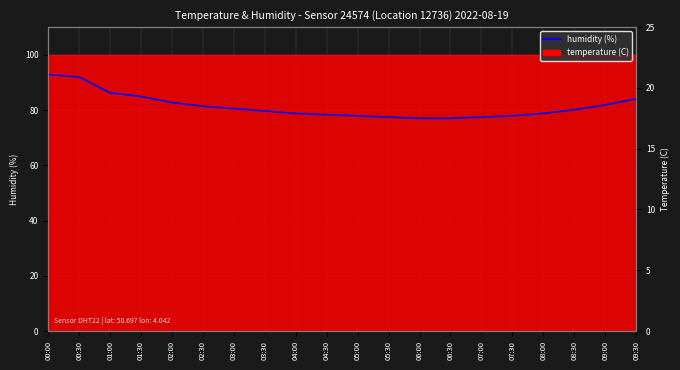

Rank the categories by value from lowest to highest.

06:00, 06:30, 05:30, 07:00, 05:00, 07:30, 04:30, 04:00, 08:00, 03:30, 08:30, 03:00, 02:30, 09:00, 02:00, 09:30, 01:30, 01:00, 00:30, 00:00